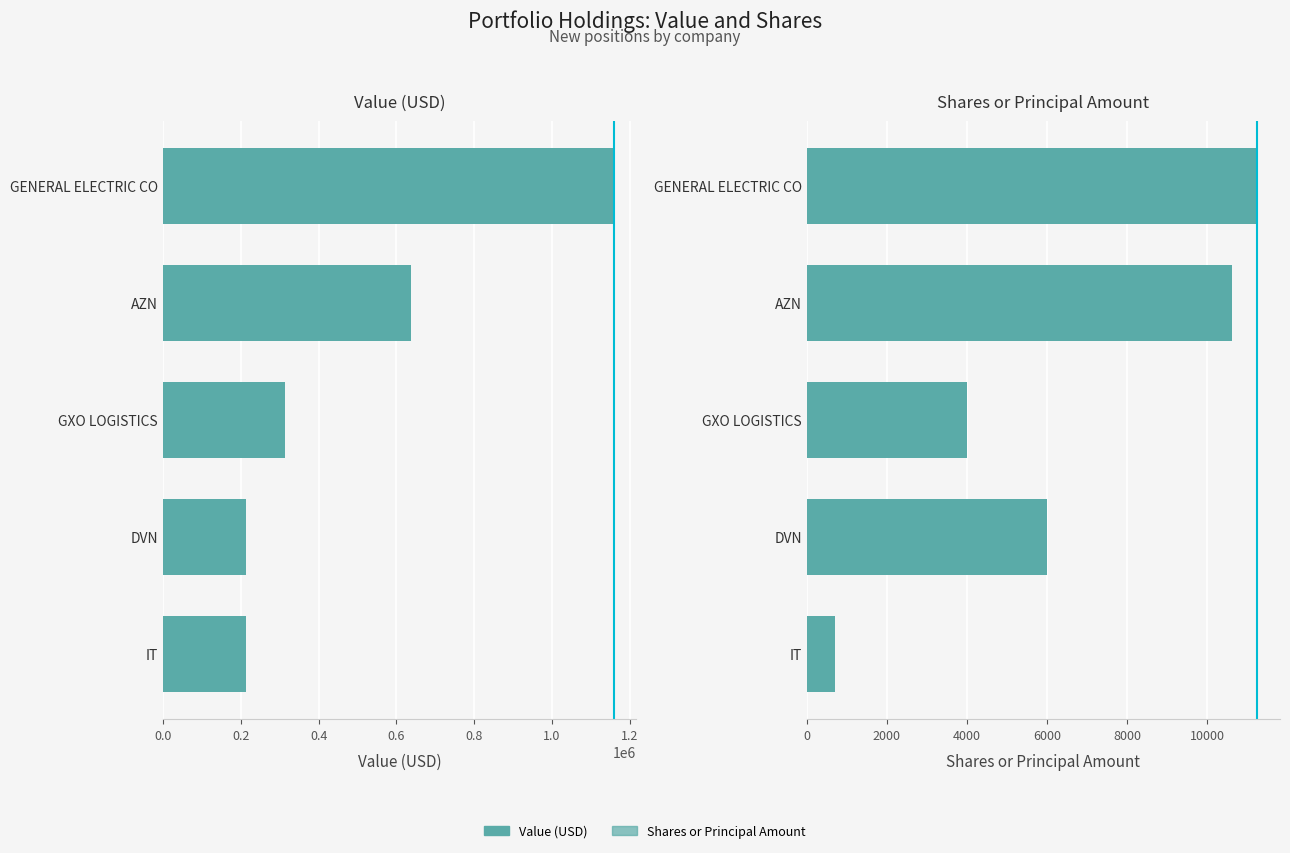

Which series has the largest total across all categories?

Value